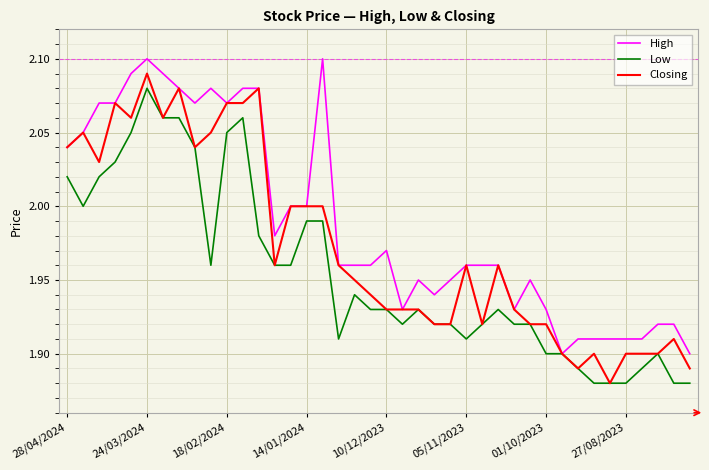

Rank the series by their average value, from highest to lowest.

High, Closing, Low